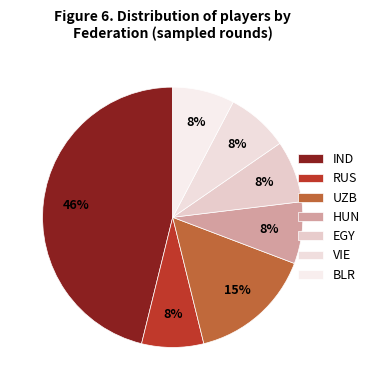

How many slices are in this pie chart?

7